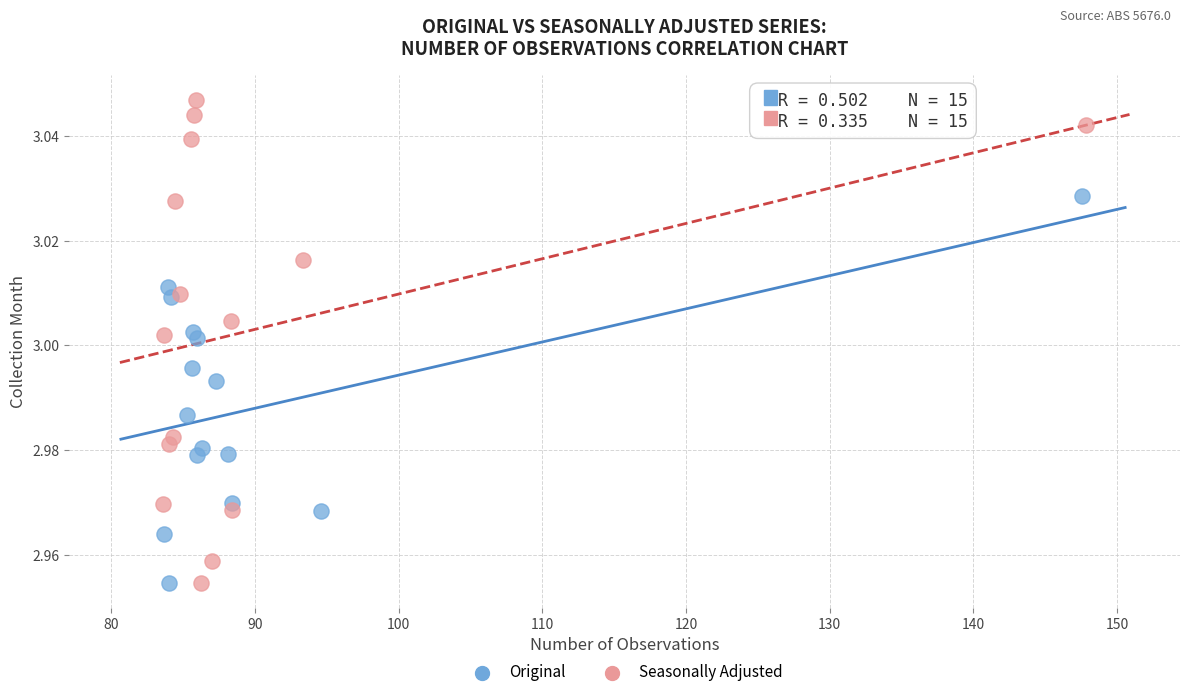

Which series has the widest spread of Y values?

Seasonally Adjusted